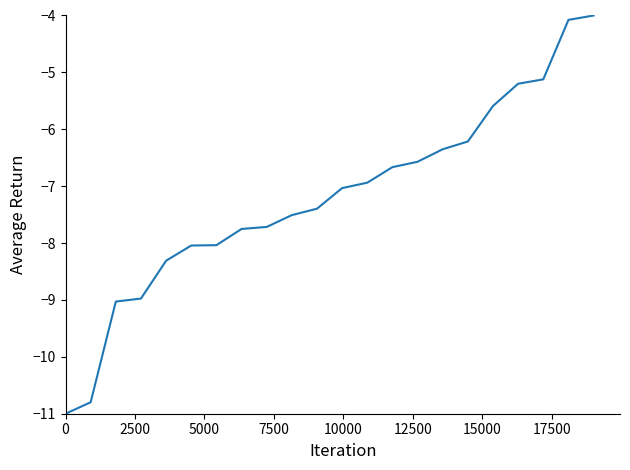

What is the greatest value displayed?

-4.0